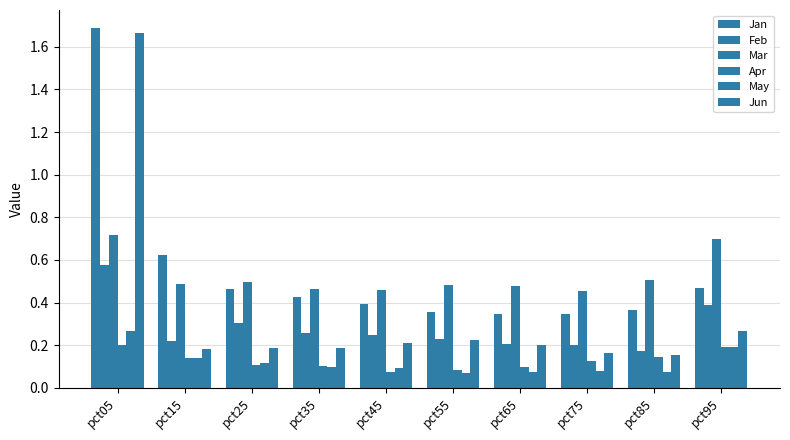

Rank the categories by Mar value from lowest to highest.

pct75, pct45, pct35, pct65, pct55, pct15, pct25, pct85, pct95, pct05